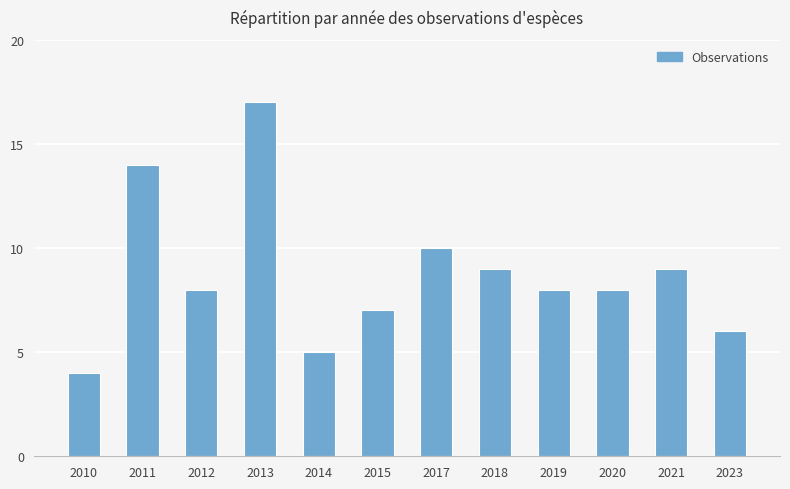

What is the value of the 9th bar from the left?

8